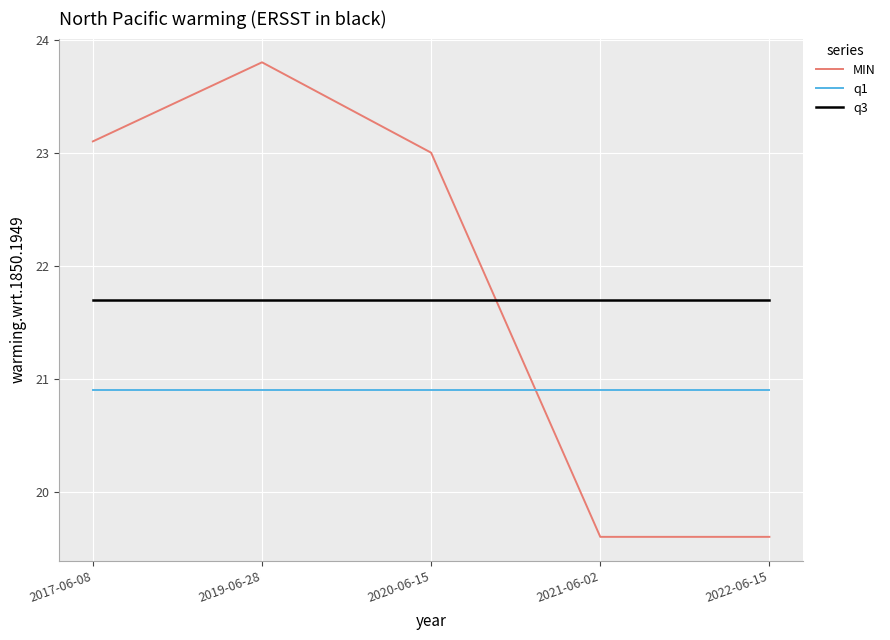

True or false: q1 has more than 2 points higher than both neighbors.

False